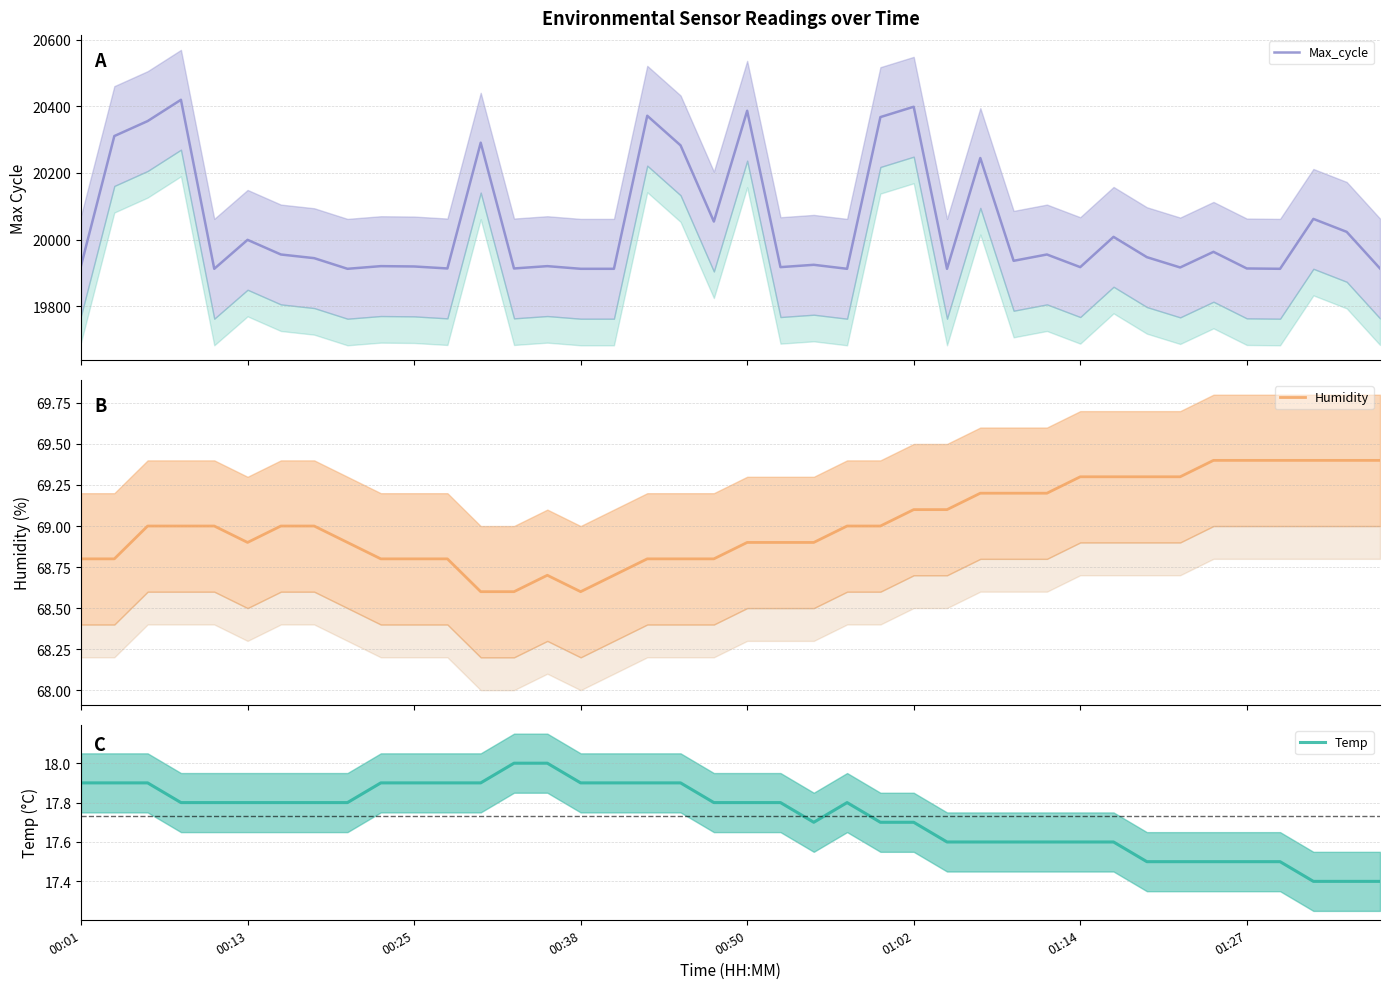

What is the minimum value for Max_cycle?

19912